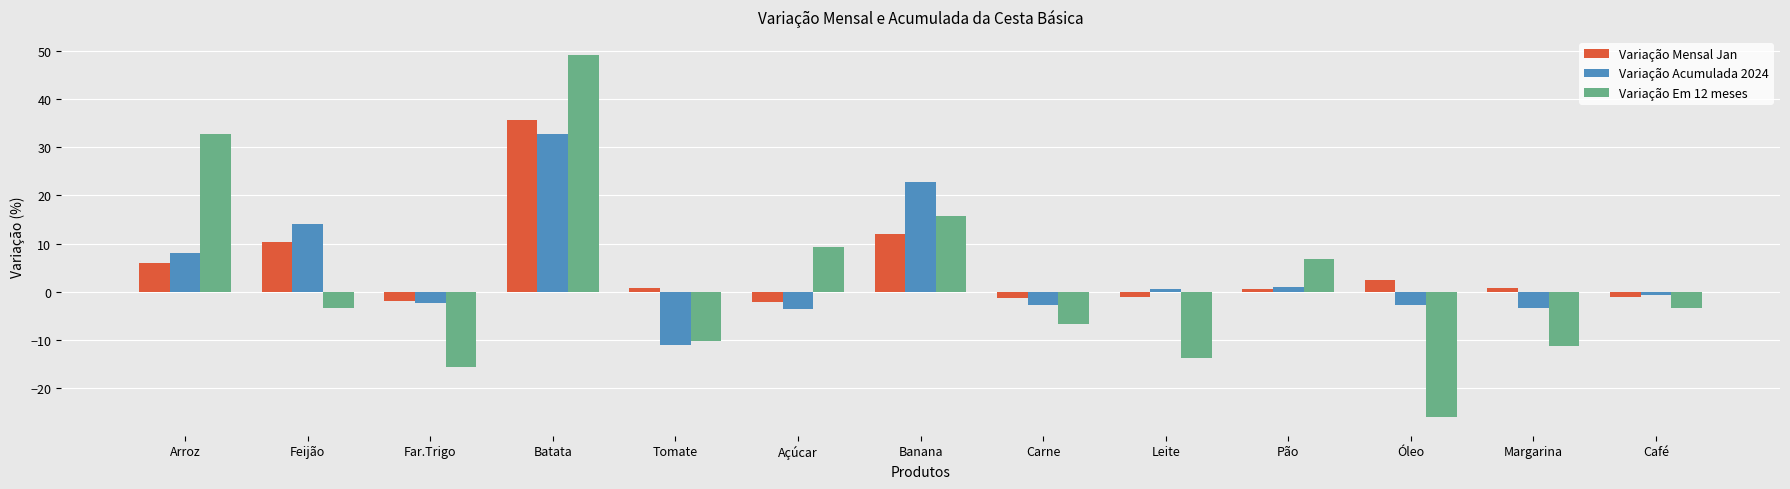

What is the average value of the Variação Em 12 meses series?

1.8